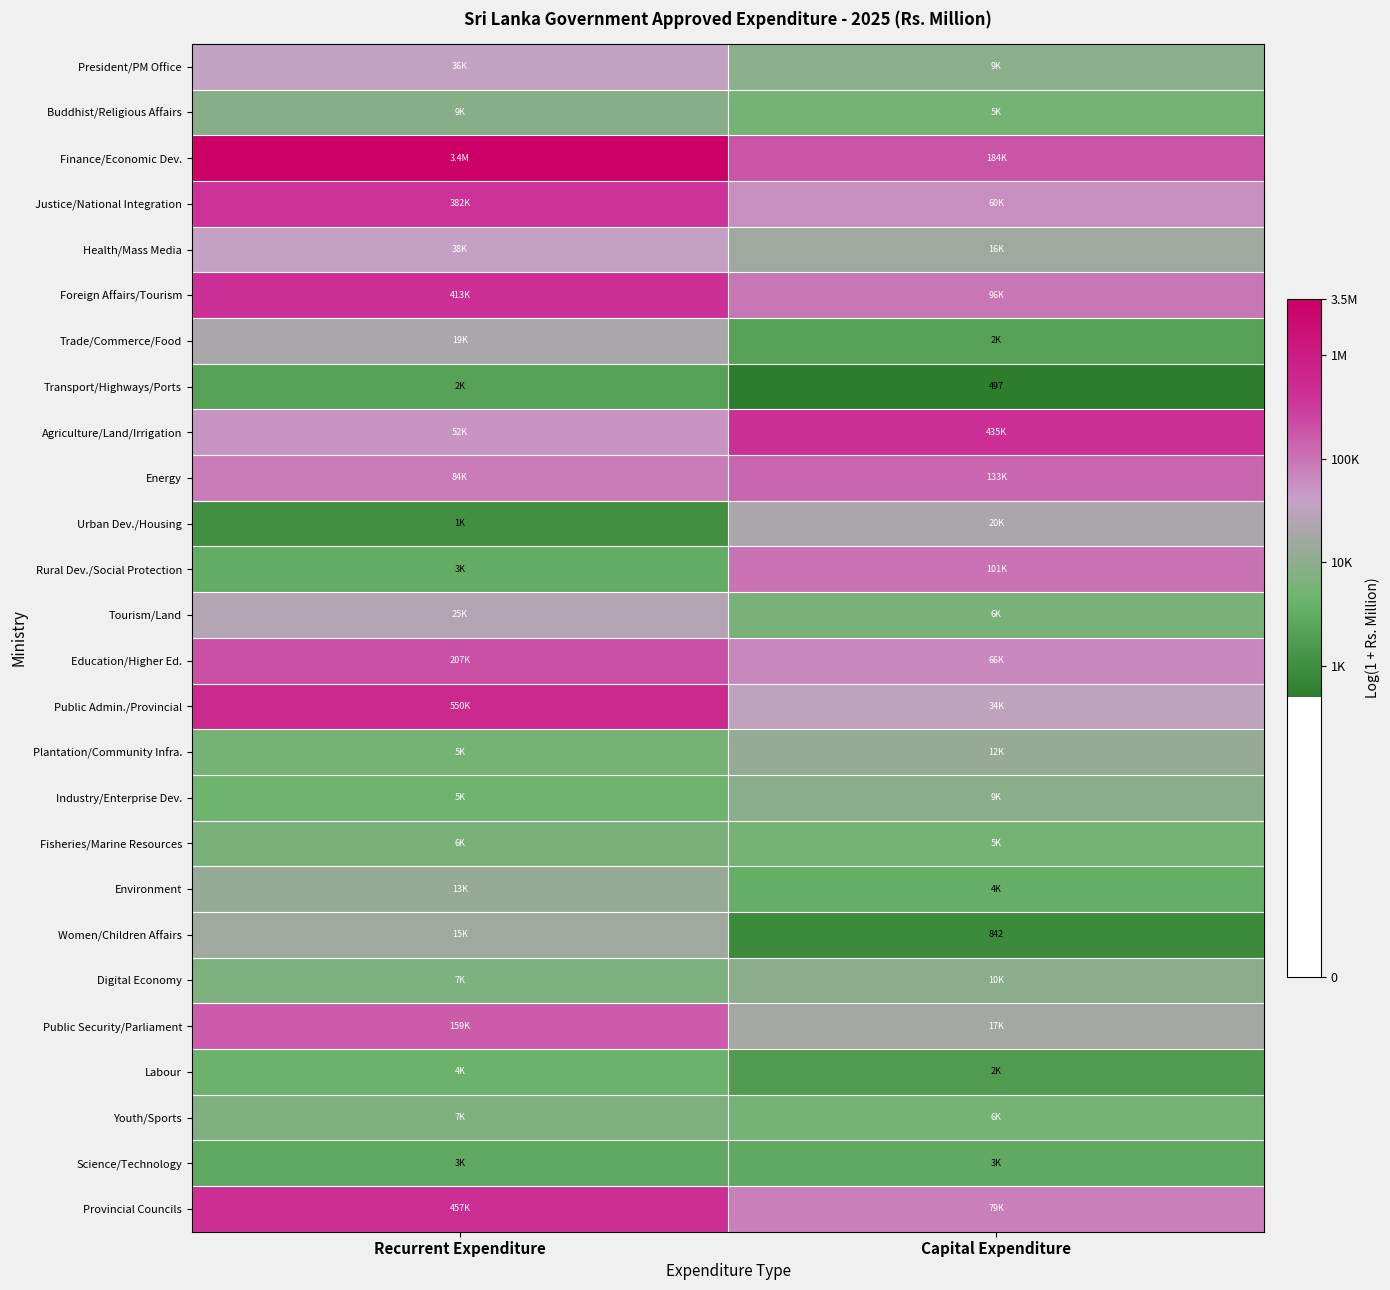

Is the value of Education/Higher Ed. at Recurrent Expenditure greater than the value of Justice/National Integration at Capital Expenditure?

Yes